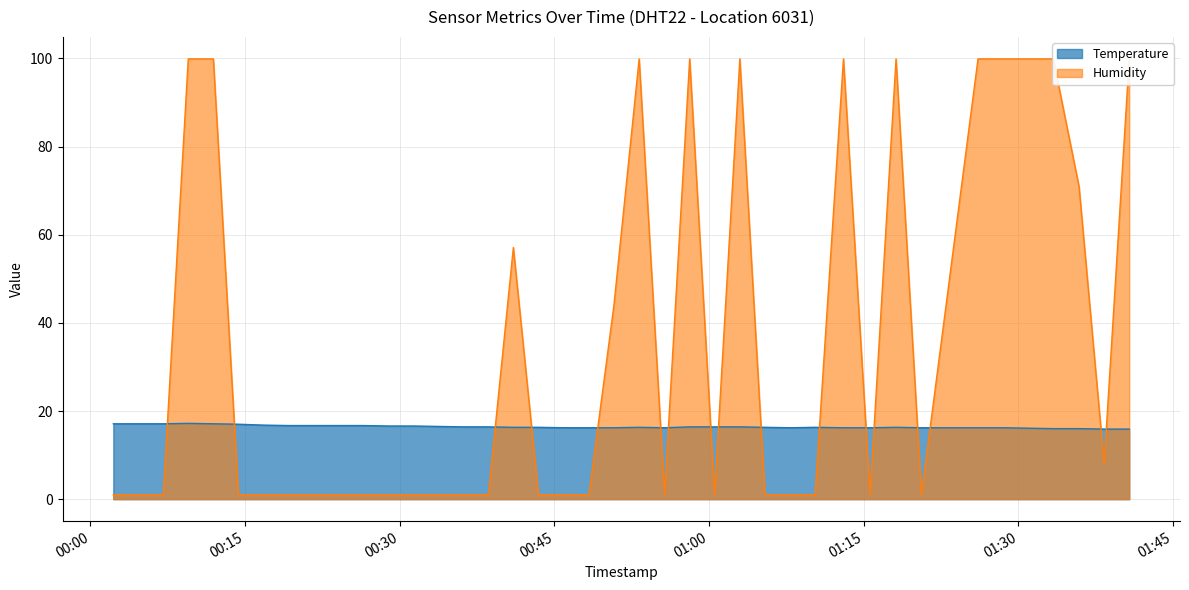

The Humidity series shows 0.6 at 2023-07-24T00:28:54. True or false?

False